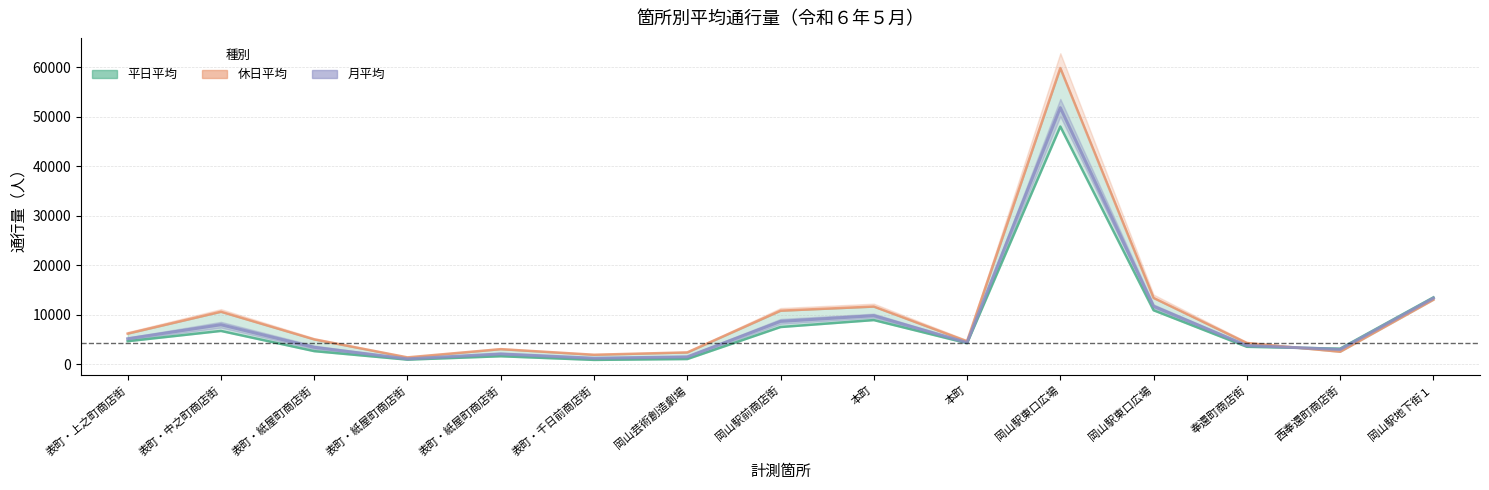

Between 表町・紙屋町商店街 and 岡山駅前商店街, which is larger?

岡山駅前商店街